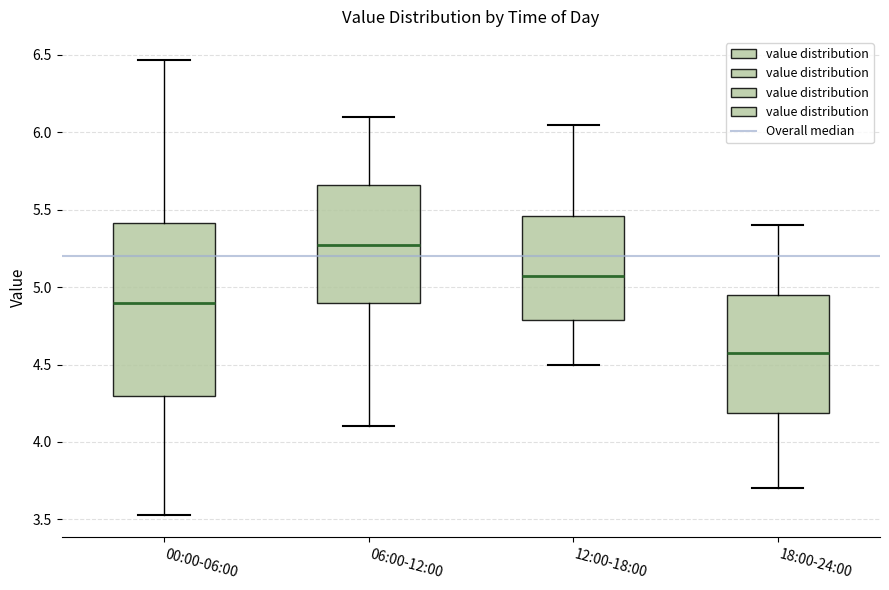

Comparing the boxes themselves (not the whiskers), which one is the tallest?

00:00-06:00